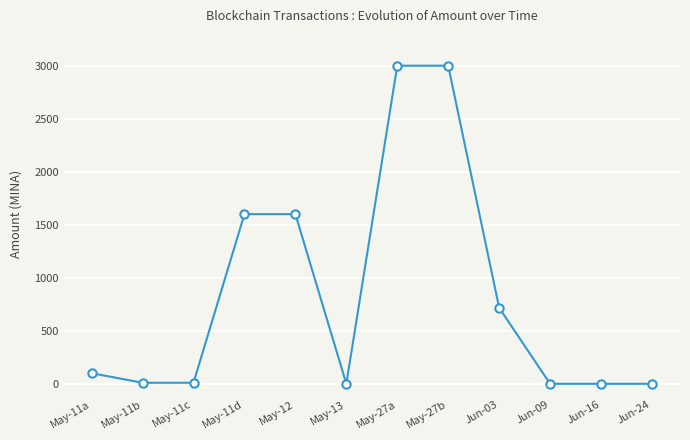

True or false: the data shows 717.2 at Jun-03.

True